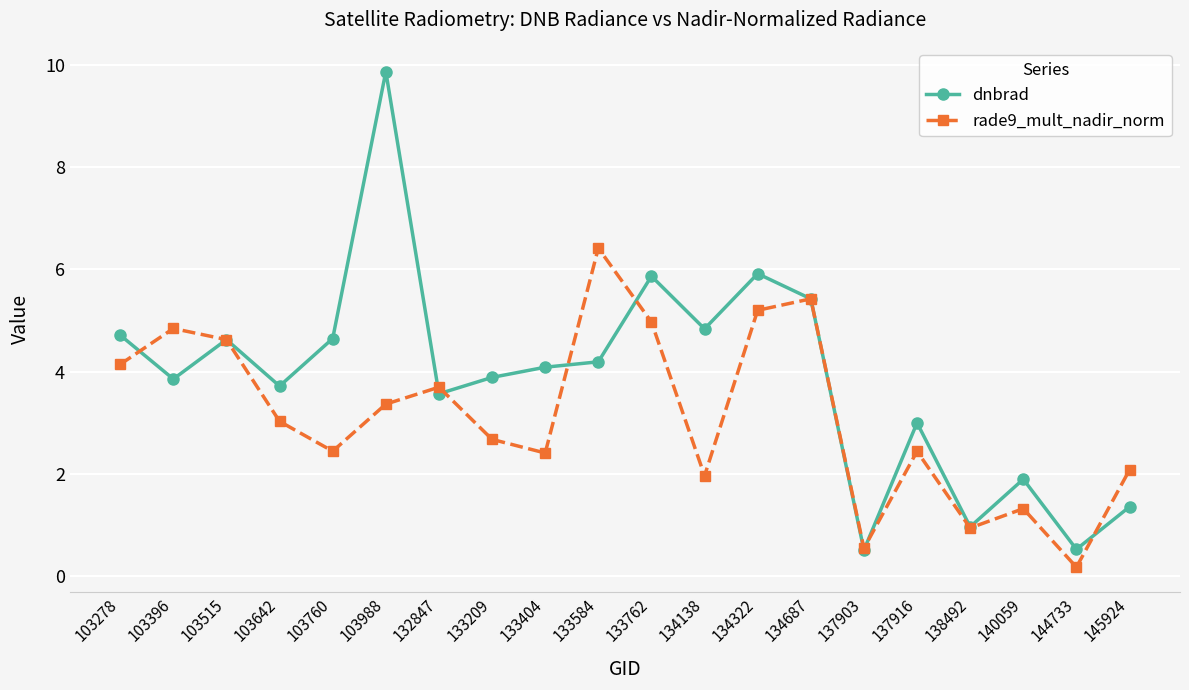

What is the value of the rade9_mult_nadir_norm point at the 19th from the left?

0.2